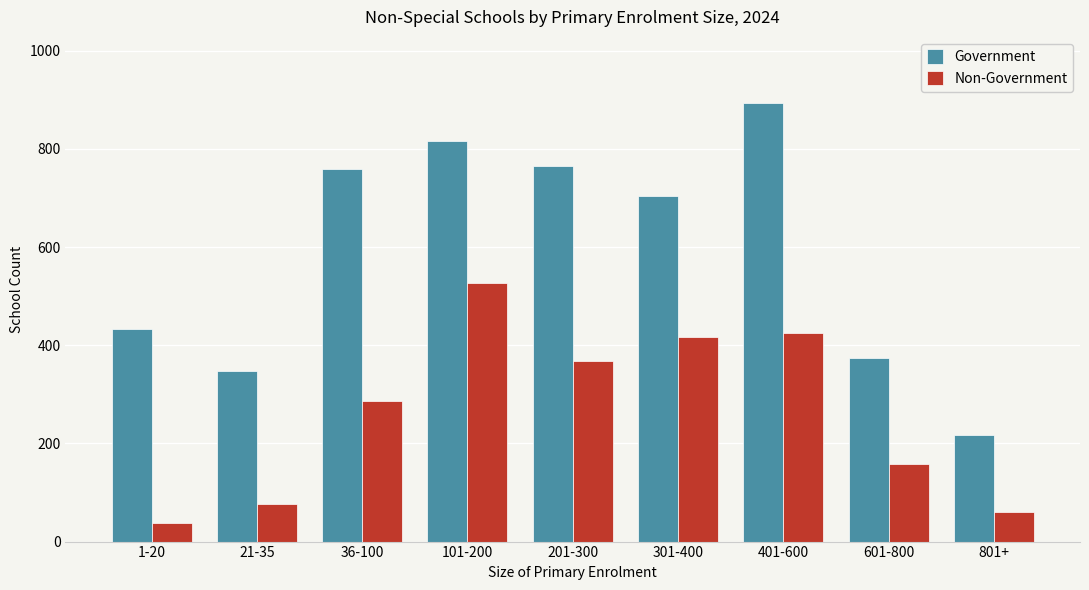

The Government series shows 758 at 36-100. True or false?

True